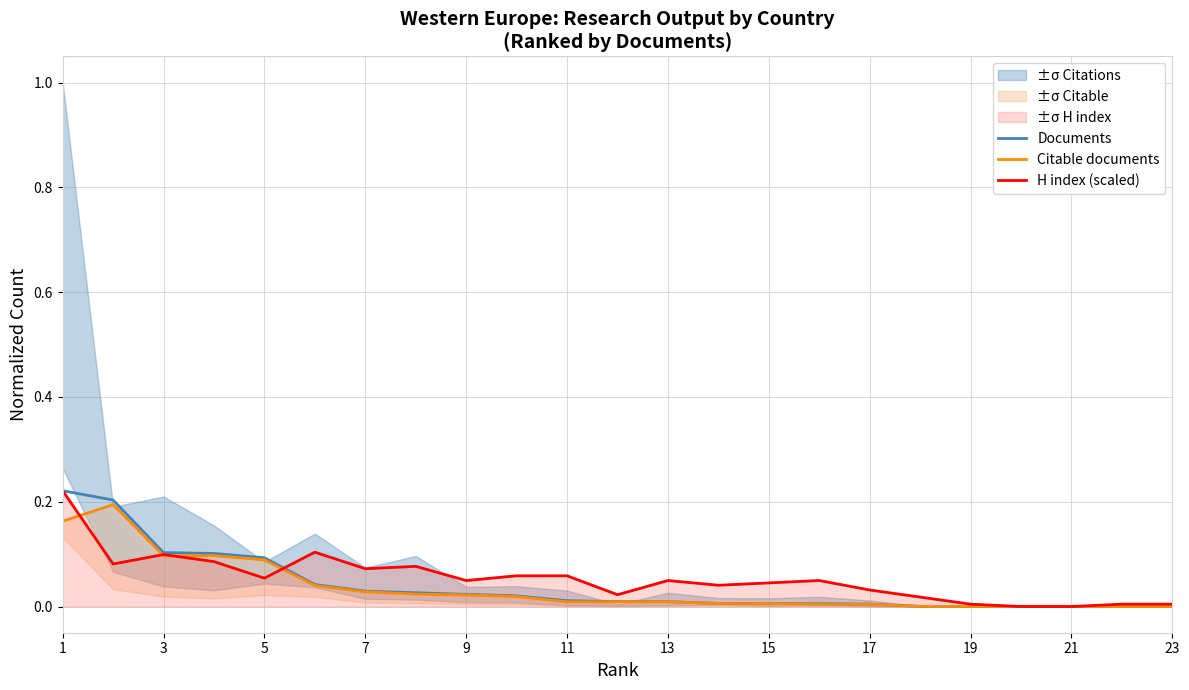

Rank the series by their average value, from highest to lowest.

H index (scaled), Documents, Citable documents